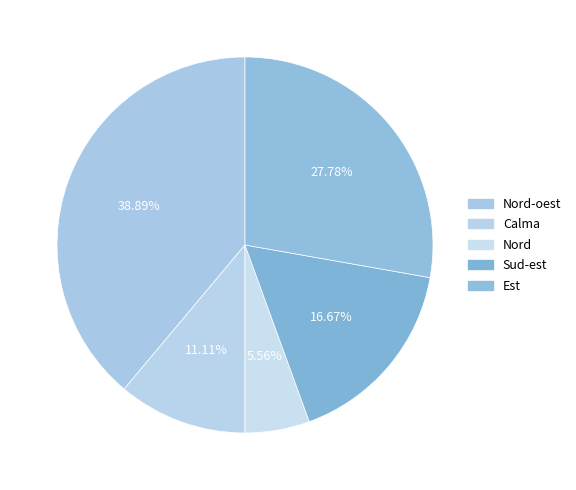

How many segments does this pie chart have?

5